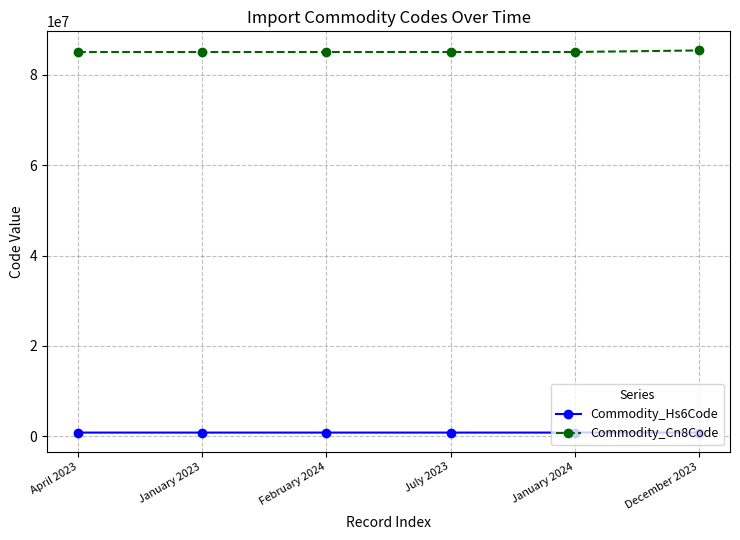

Which series has the largest total across all categories?

Commodity_Cn8Code